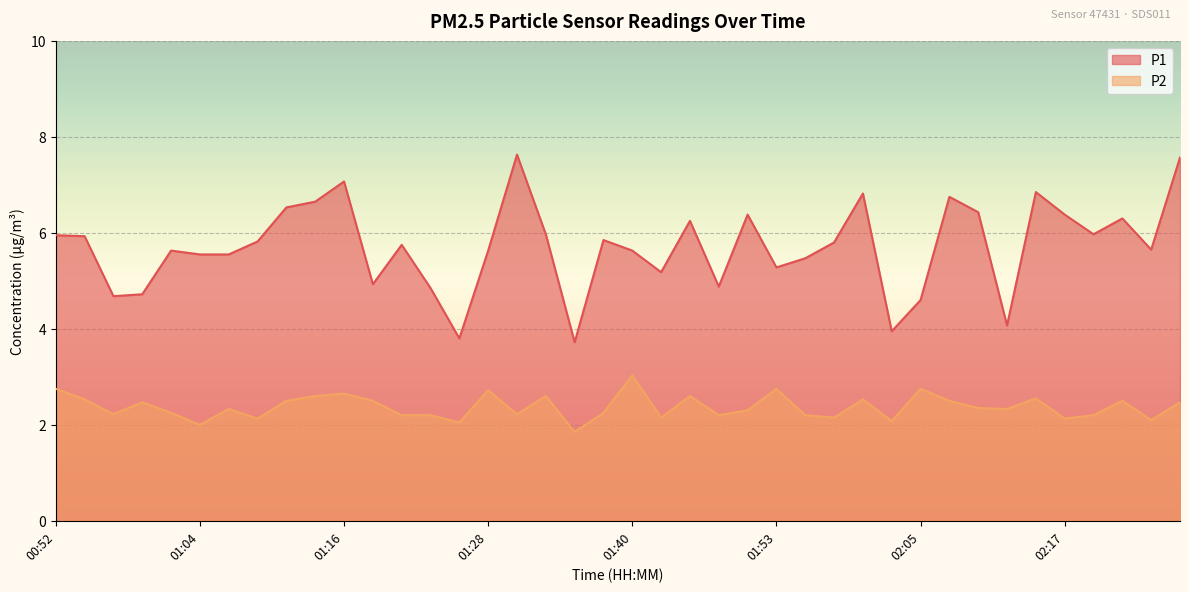

How many series are shown in this chart?

2